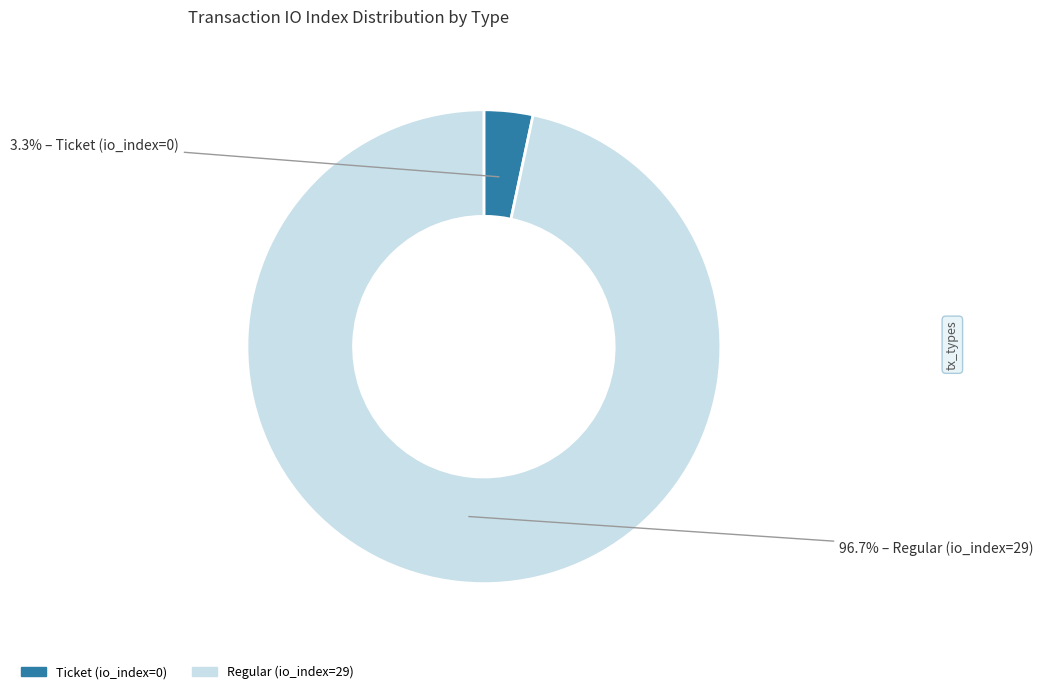

Rank the categories by value from highest to lowest.

Regular (io_index=29), Ticket (io_index=0)